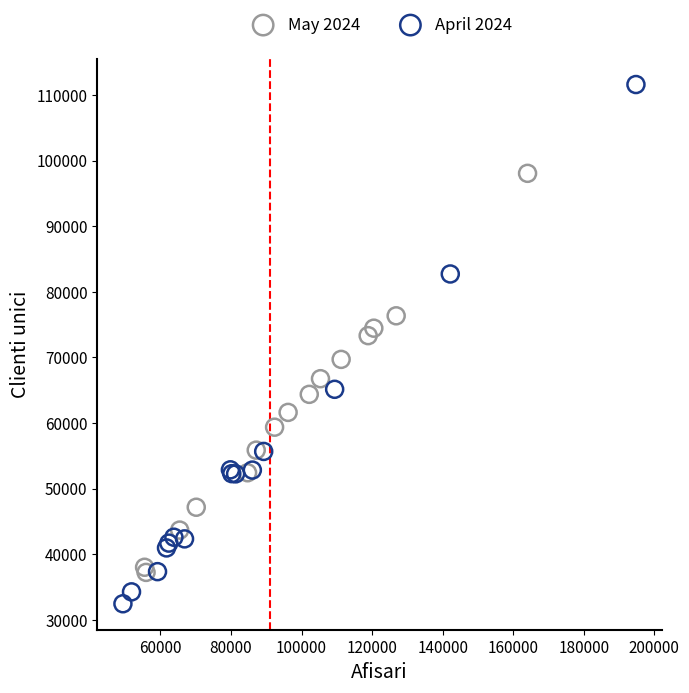

Which series reaches the maximum Y coordinate?

April 2024